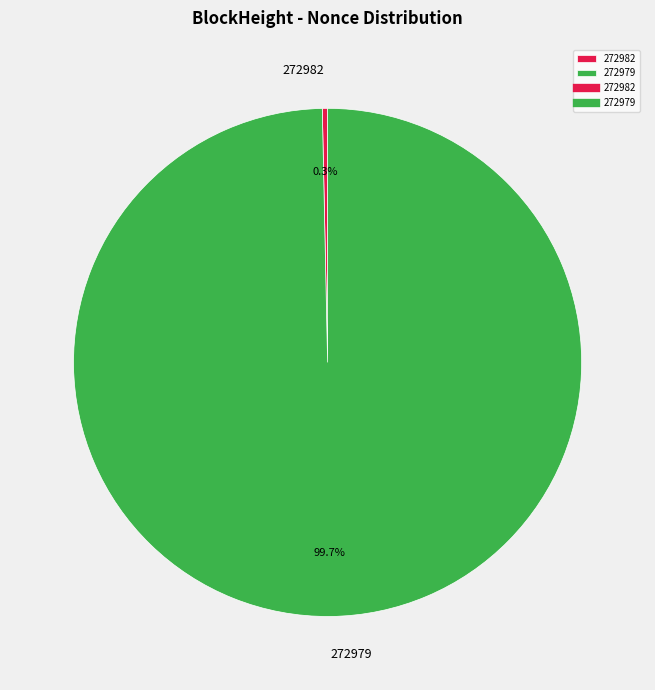

What is the majority slice?

272979